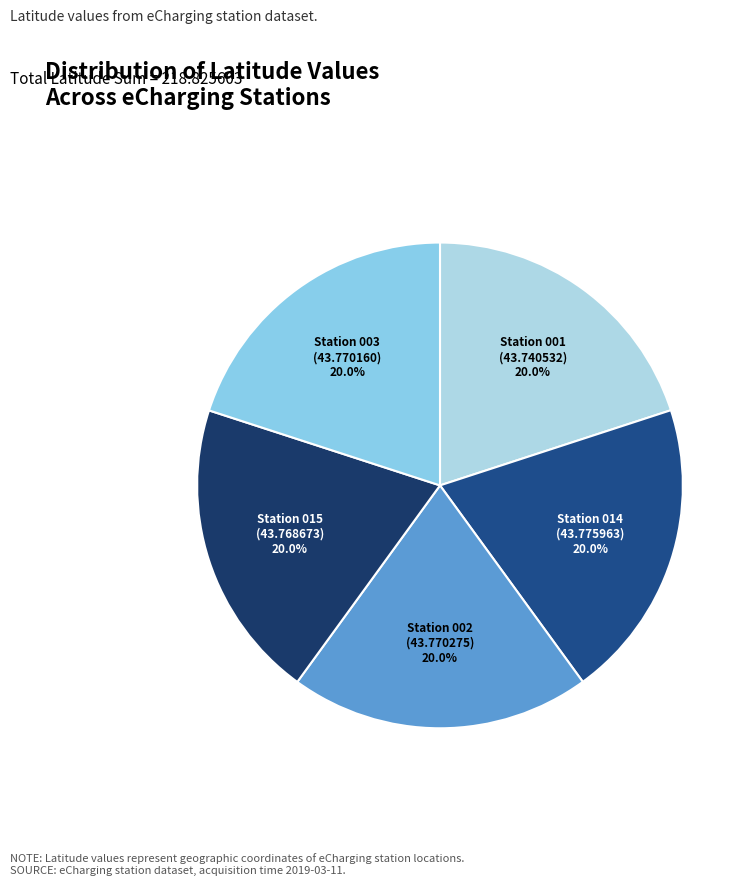

To the nearest percent, what is the average slice percentage?

20%